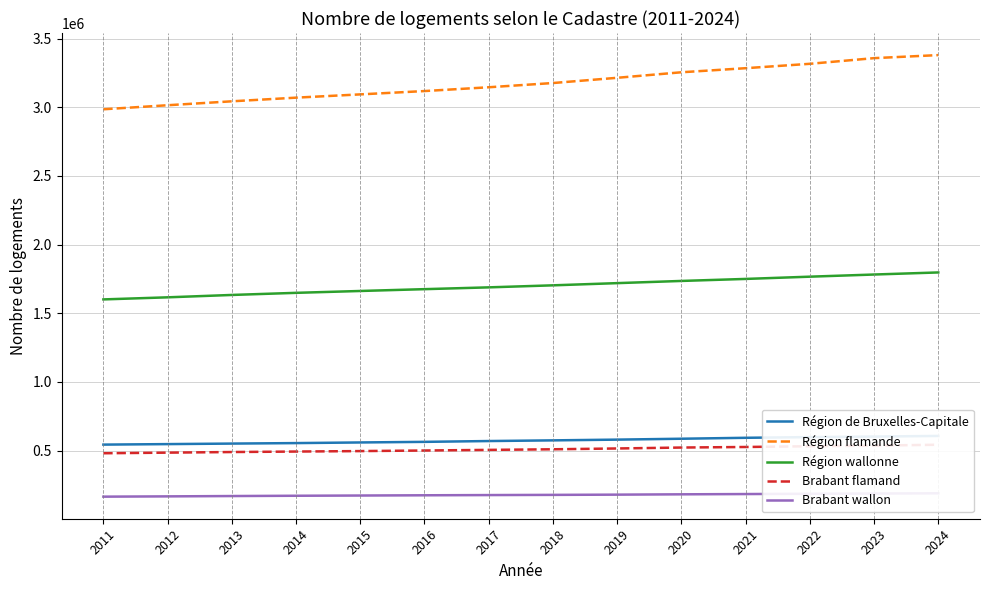

Is the value of Région wallonne at 2024 greater than the value of Brabant wallon at 2012?

Yes